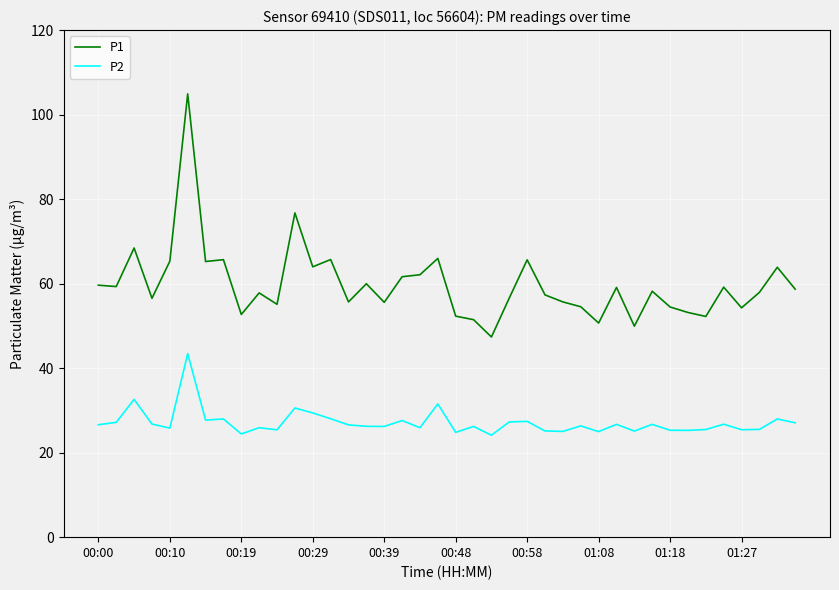

Which series has the largest total across all categories?

P1